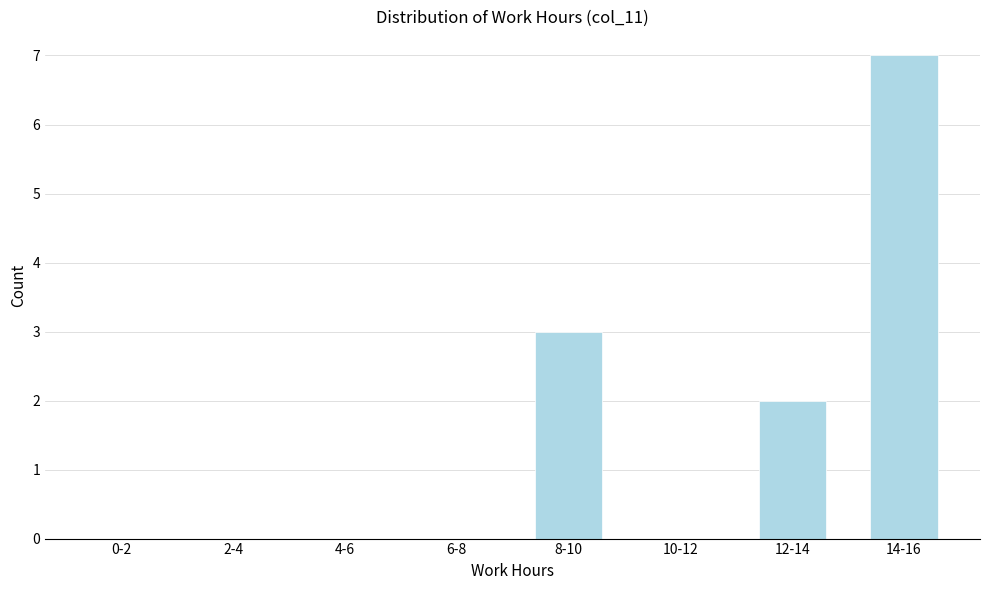

Reading left to right, extract all data points from this chart.

0-2=0	2-4=0	4-6=0	6-8=0	8-10=3	10-12=0	12-14=2	14-16=7